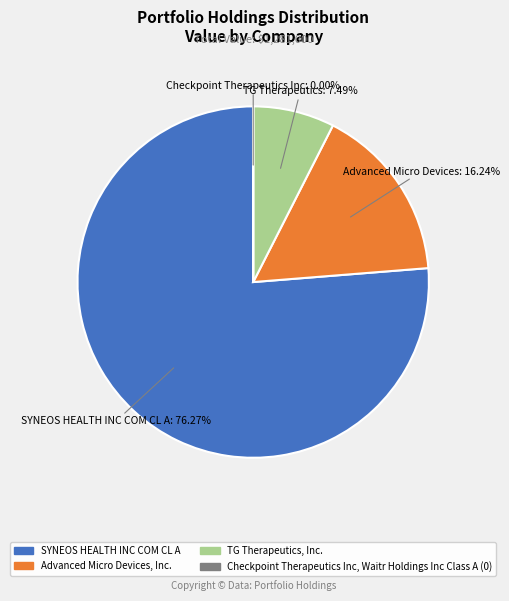

To the nearest percent, what is the average slice percentage?

25%